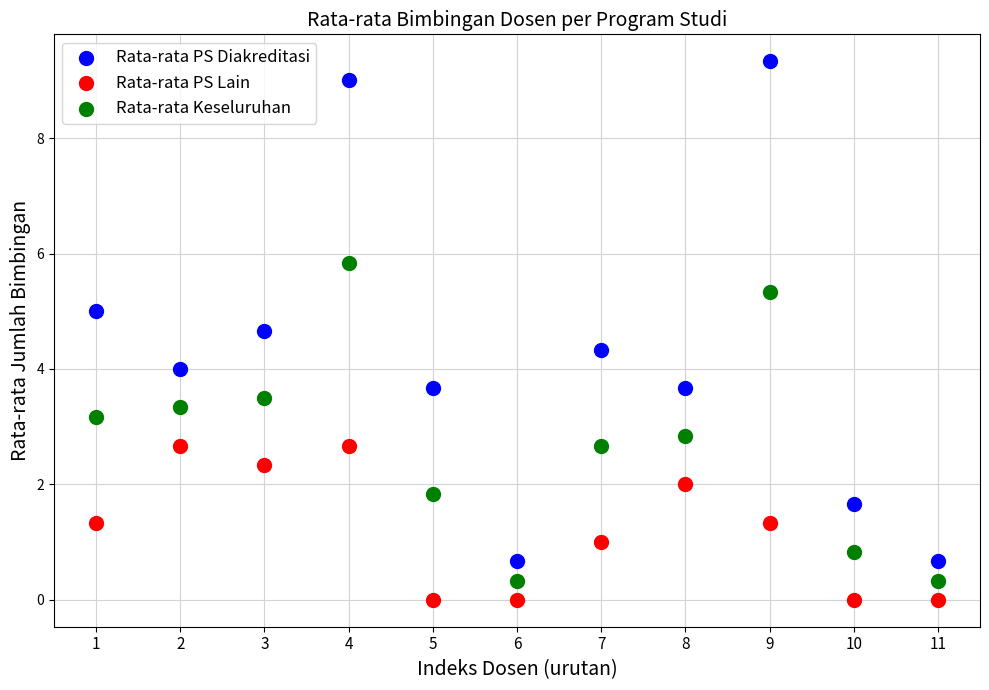

Across all data points, what is the range of Y values (max minus min)?

9.3